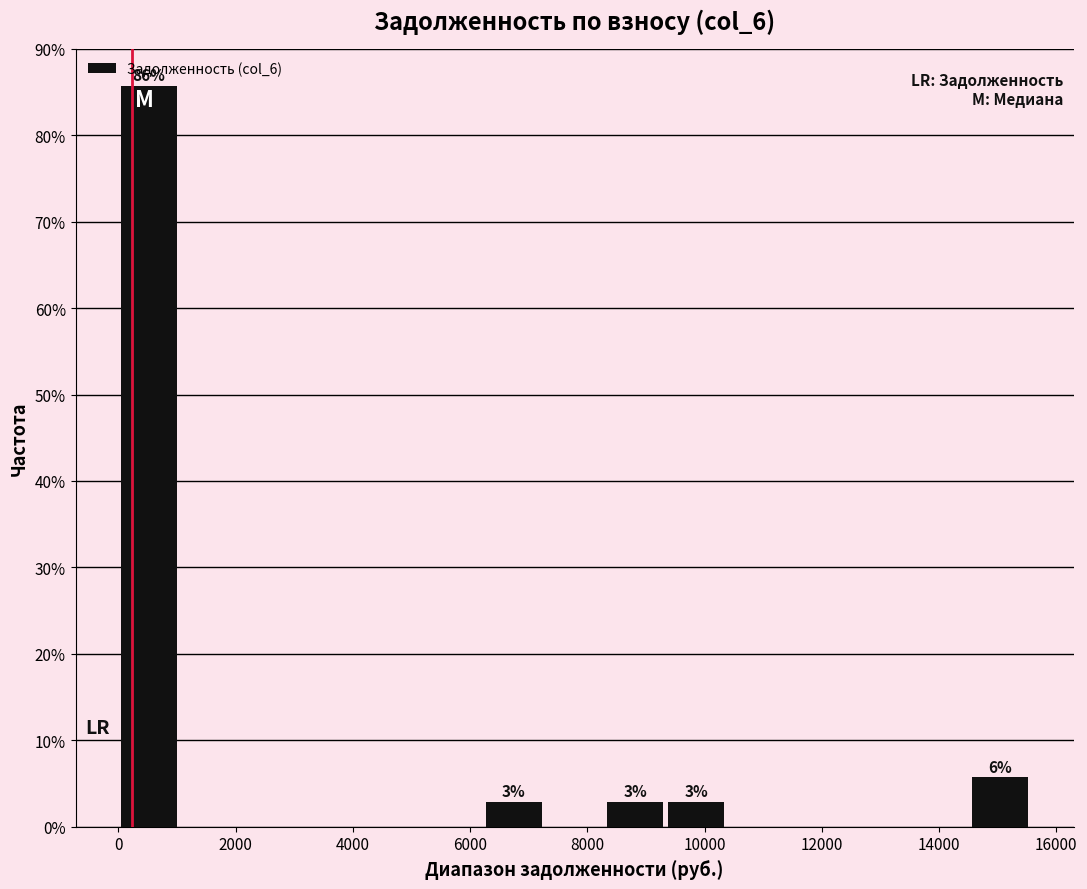

Over which range of the x-axis is the bar tallest?

0 to 1000